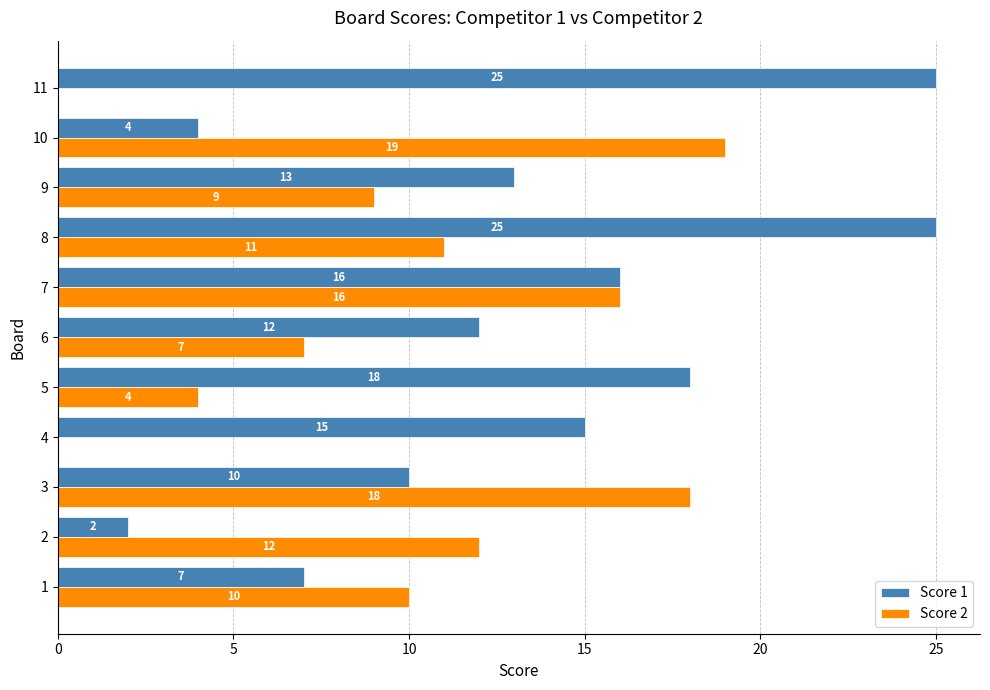

Read the Score 1 value at 8.

25